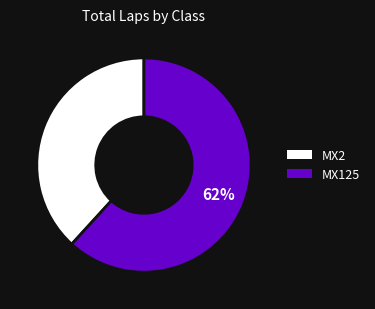

To the nearest percent, what percentage of the pie is MX125?

62%